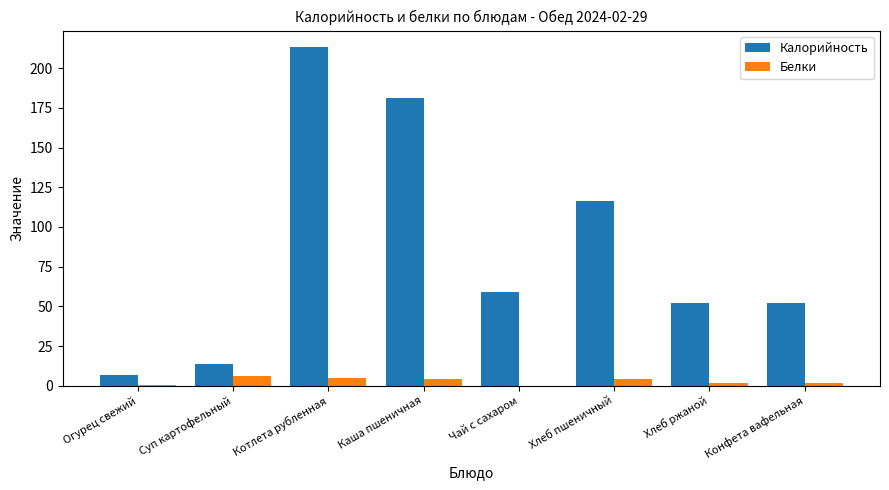

What is the maximum value shown in the chart?

213.0